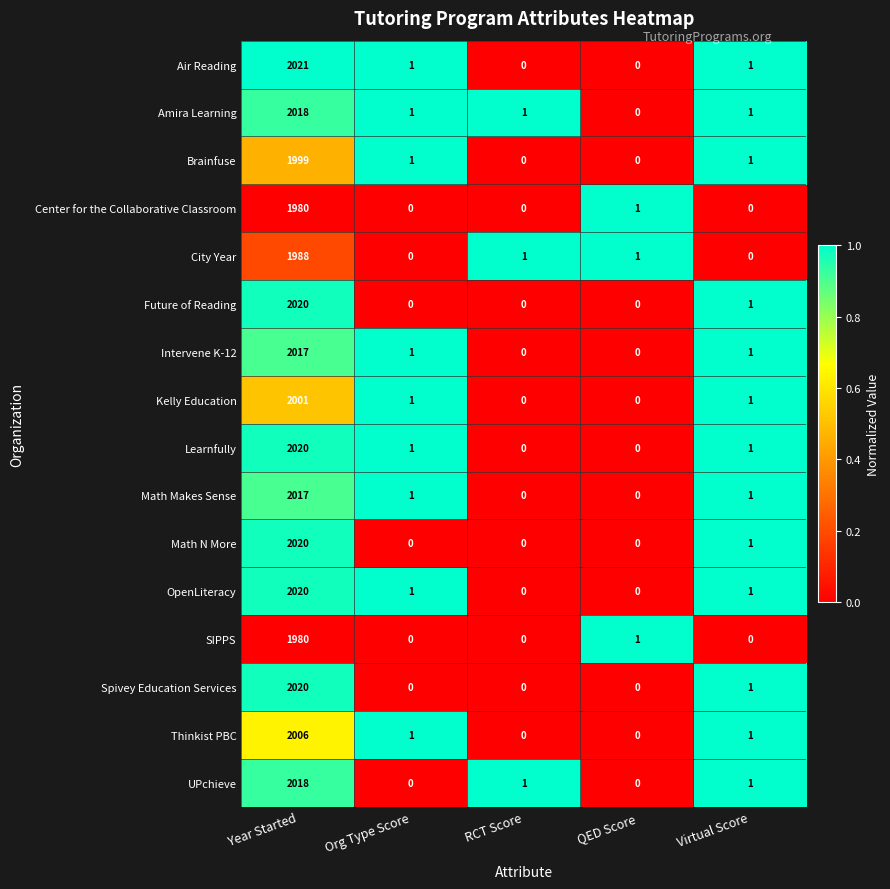

At which label is Math N More closest to 1010?

Virtual Score